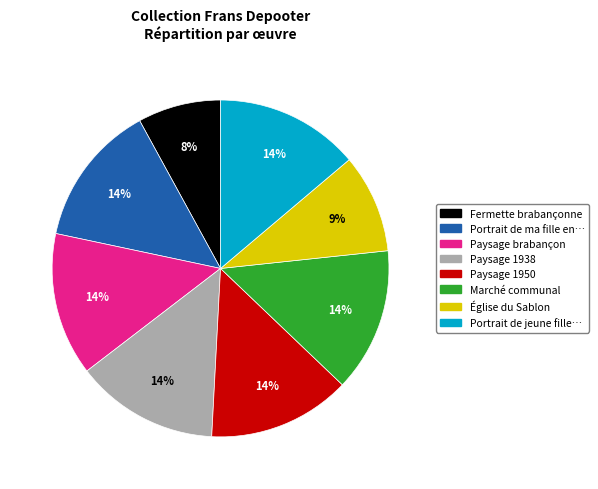

To the nearest percent, what percentage of the pie is Paysage 1938?

14%